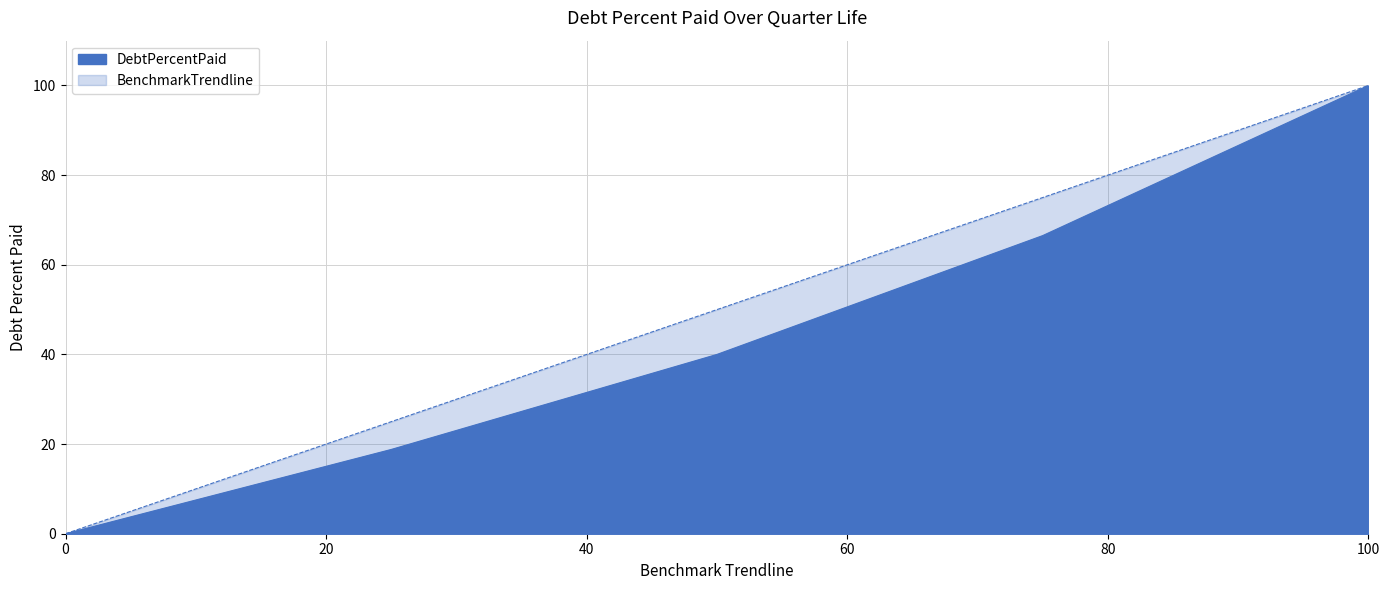

True or false: DebtPercentPaid and BenchmarkTrendline cross at least once.

False